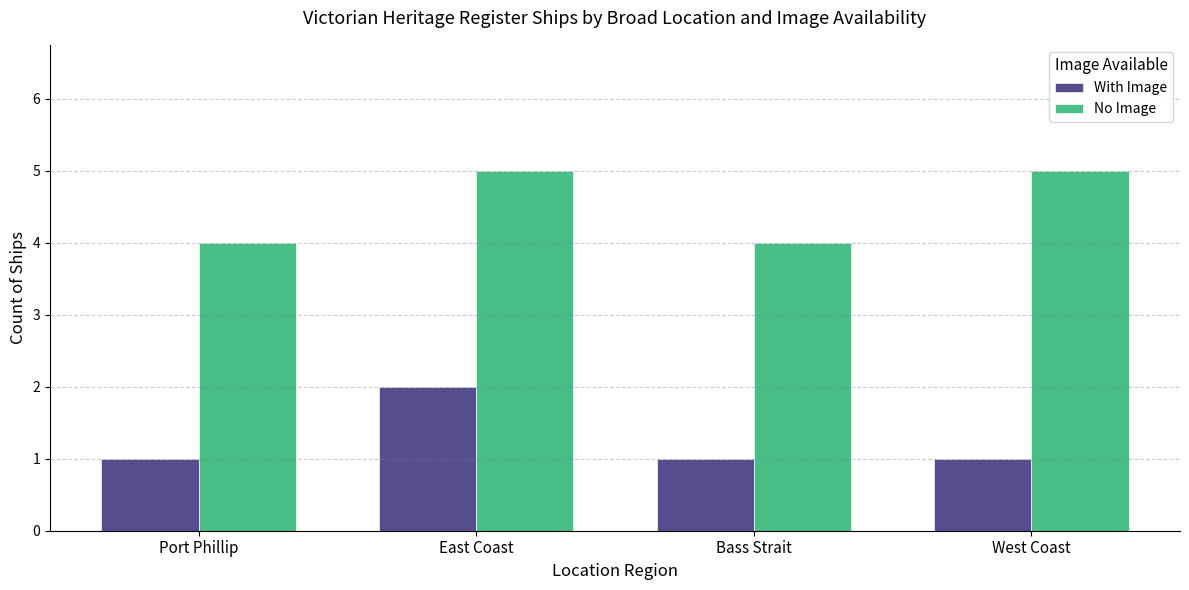

Does the chart contain any negative values?

No